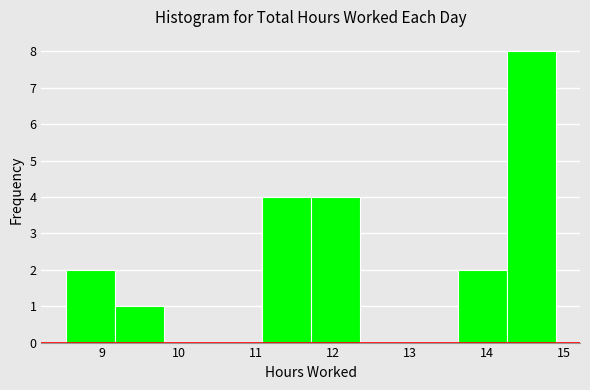

How tall is the bar that spans 8.5 to 9.2 on the x-axis? Neither the bar edges nor the heights are printed on the chart, so give them approximately, as read against the axes.

2